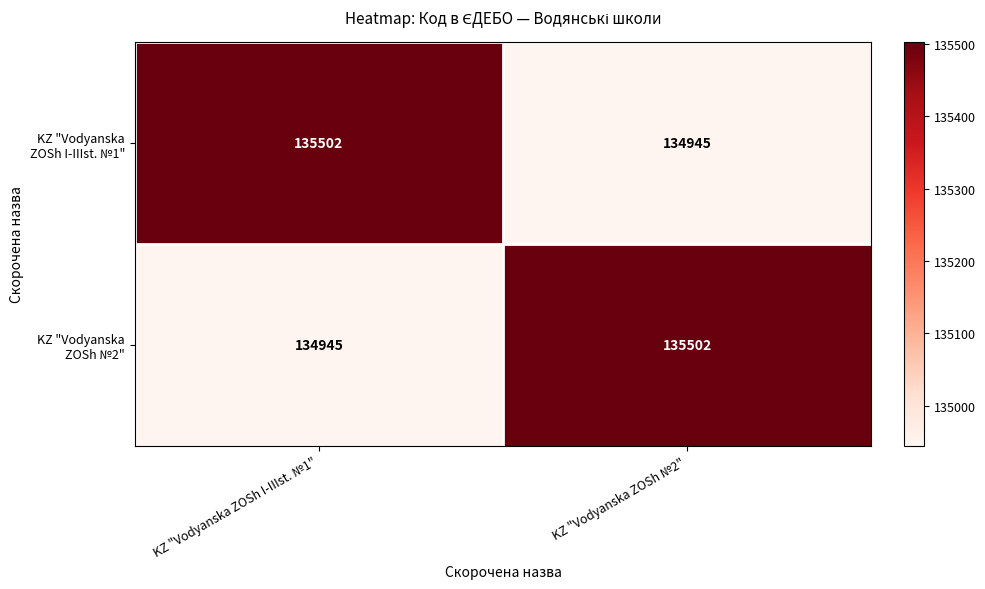

What is the maximum value shown in the chart?

135502